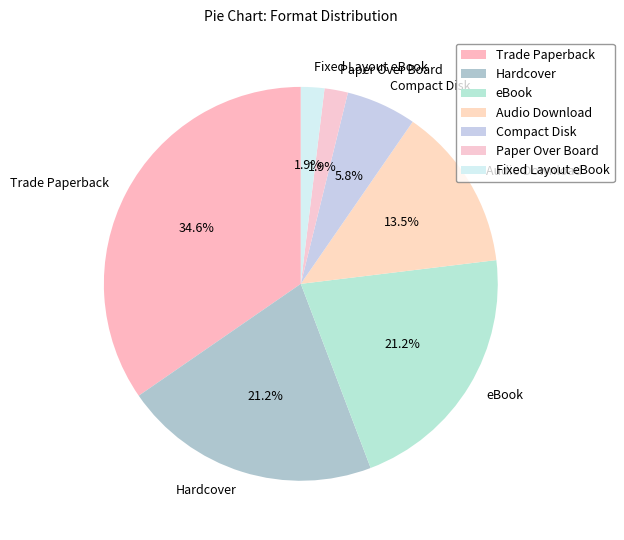

What is the ratio of the value at Compact Disk to the value at Hardcover?

0.3